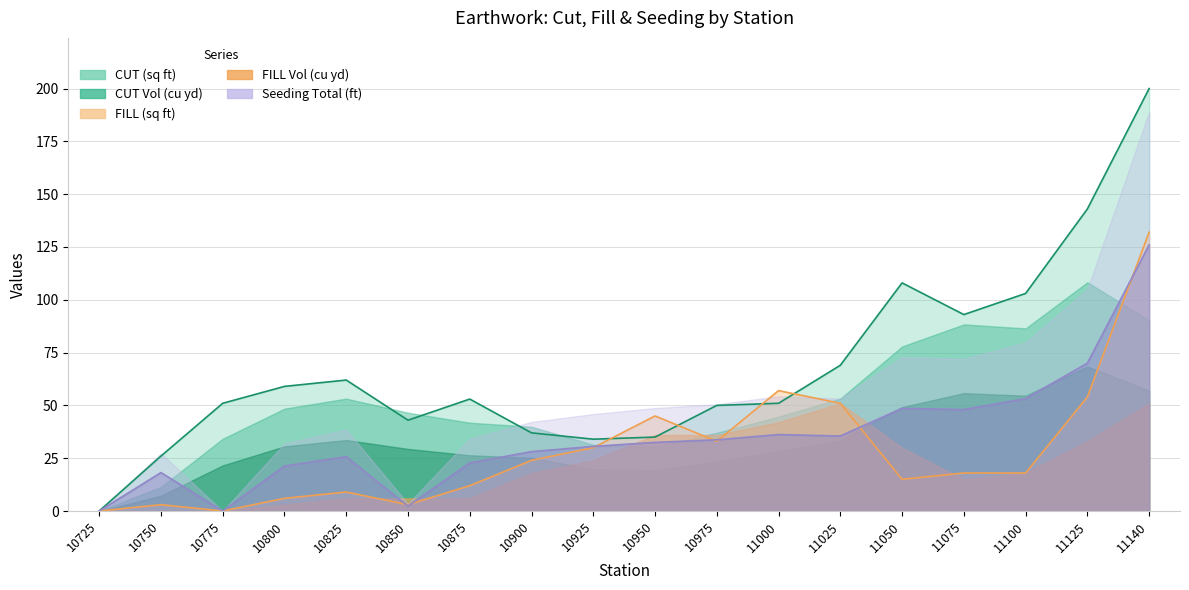

Which series has the widest spread of values?

CUT (sq ft)